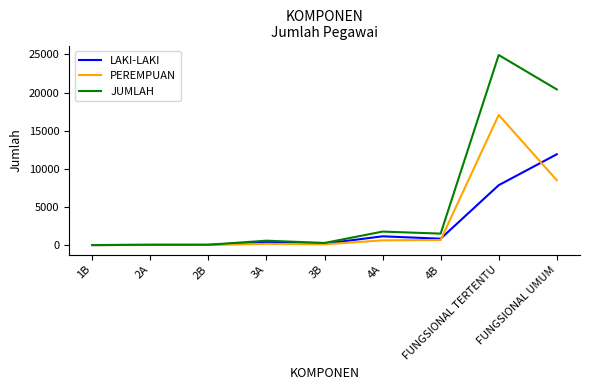

Which series has the largest range (max minus min)?

JUMLAH